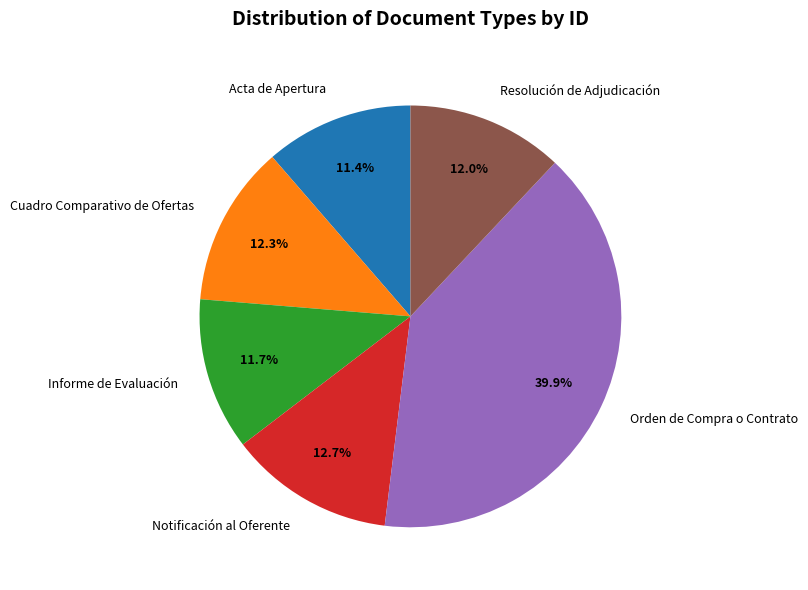

The Notificación al Oferente slice represents 7% of the pie. True or false?

False